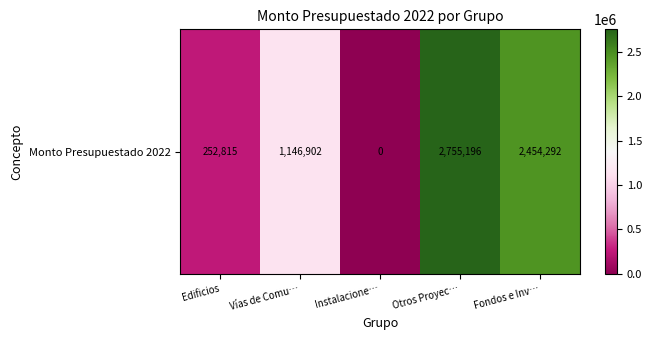

What is the change in value from Vías de Comu… to Fondos e Inv…?

+1307389.6